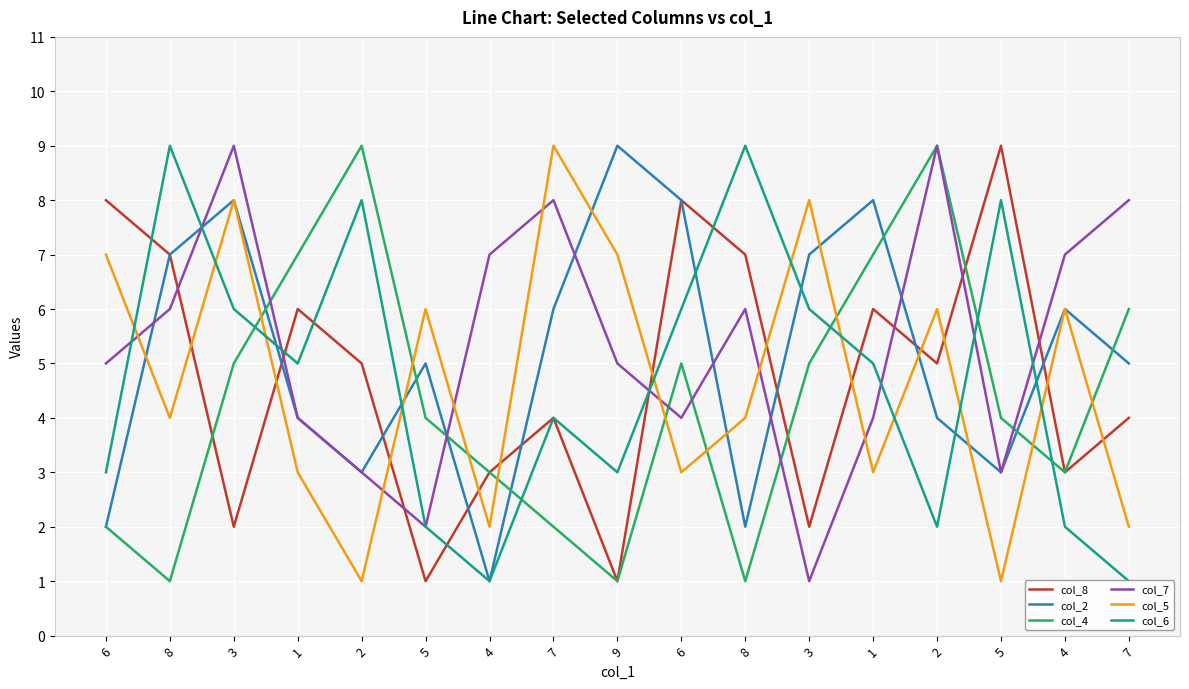

At 7, list the series in order from smallest to largest.

col_4, col_8, col_6, col_2, col_7, col_5